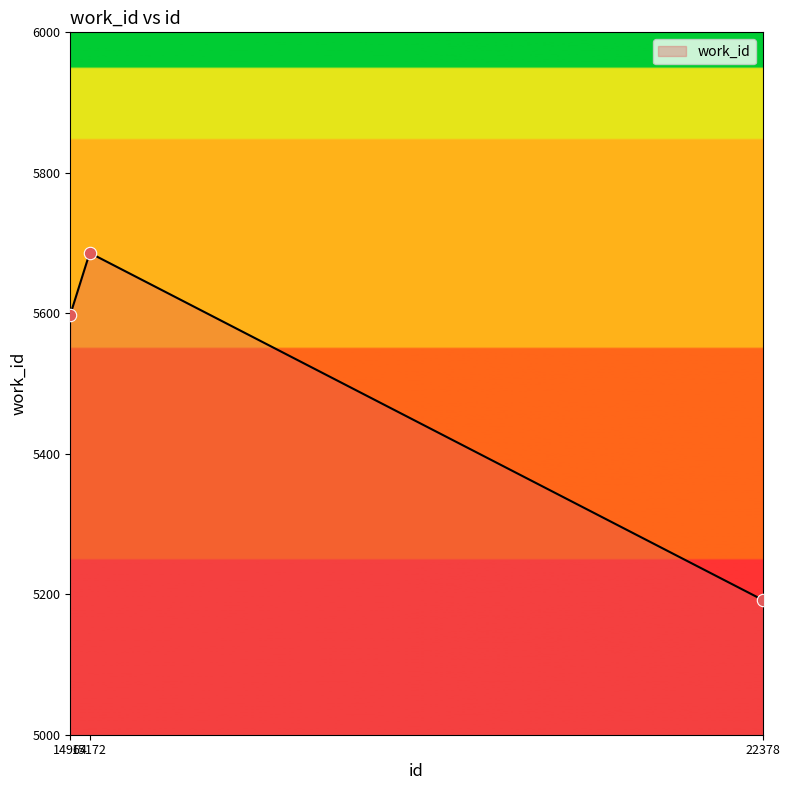

Which has a higher value, 14964 or 15172?

15172